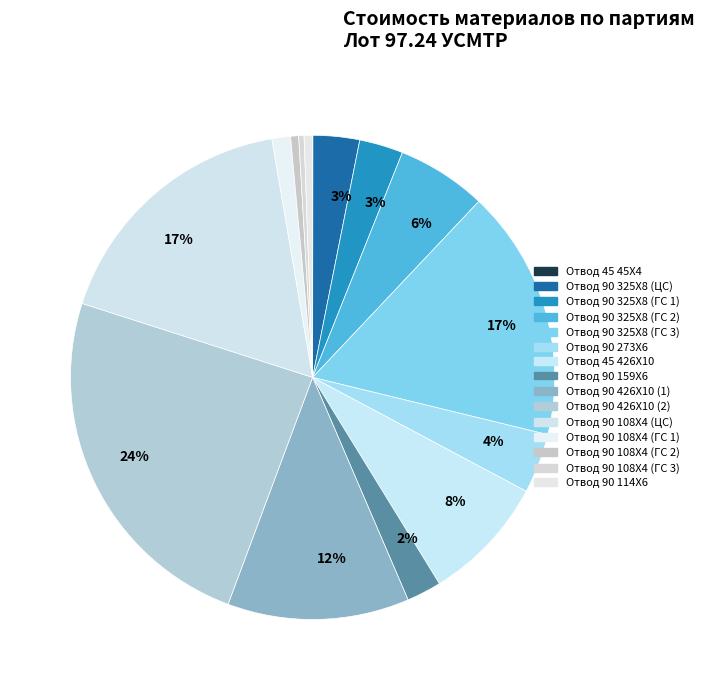

How many slices are in this pie chart?

15